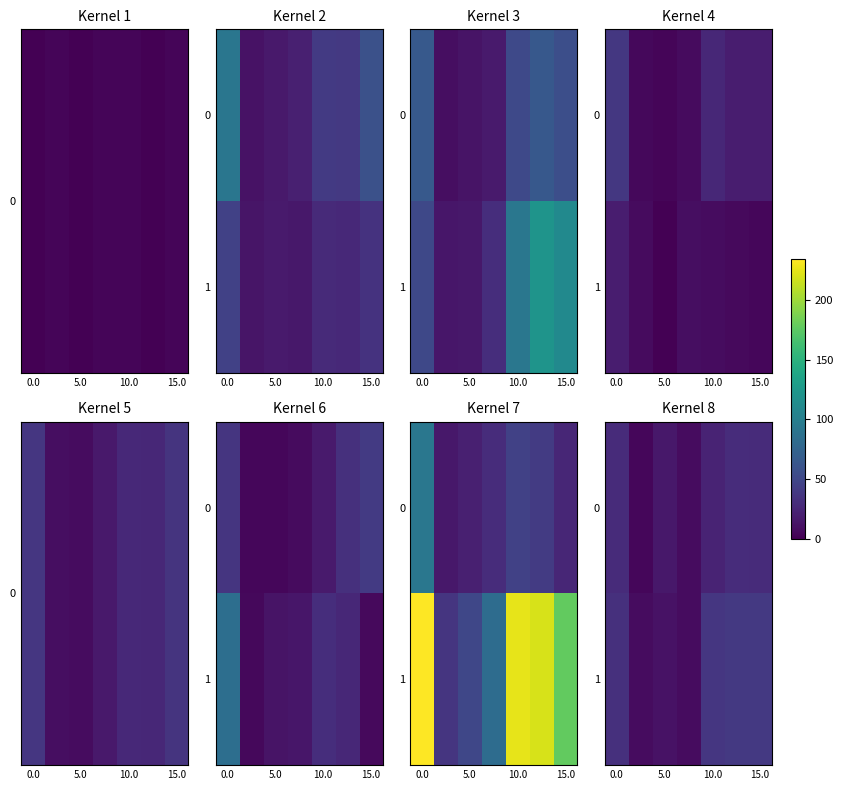

At which label does row_1 reach its peak?

5